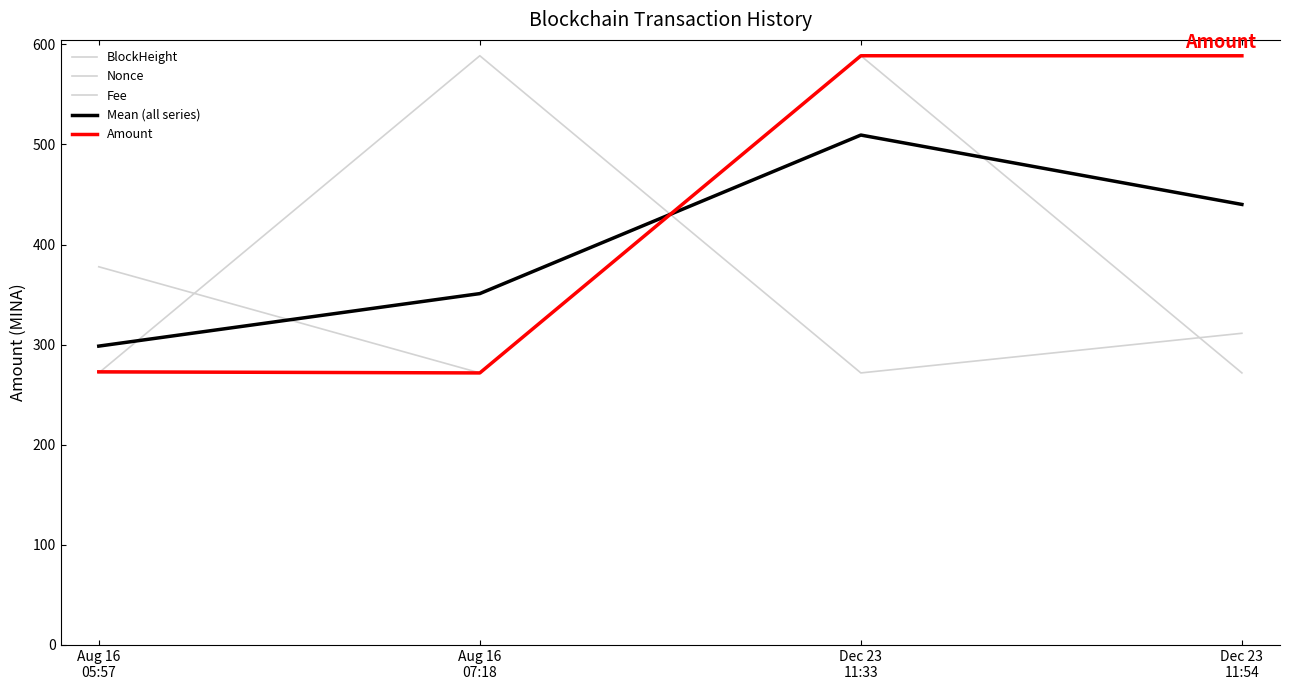

What is the spread (max minus min) of values at Aug 16
07:18?

316.9